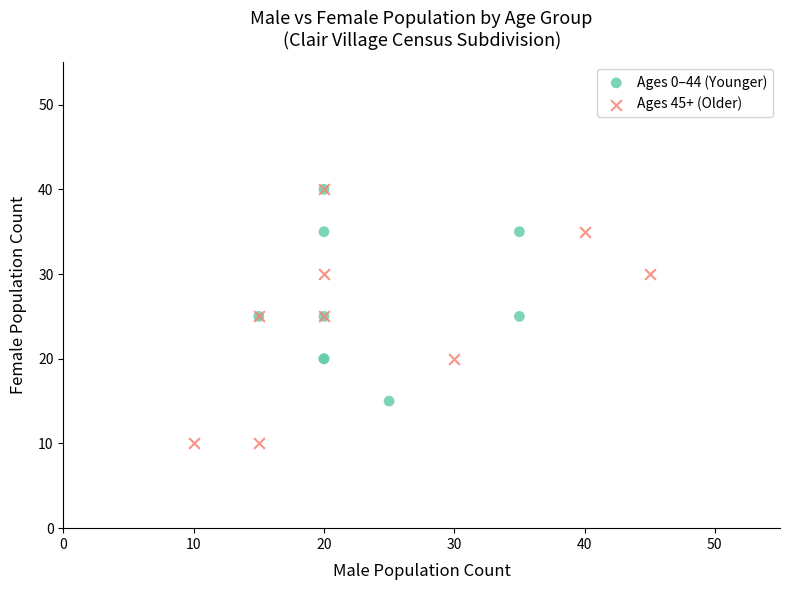

Which series contains the lowest Y value?

Ages 45+ (Older)